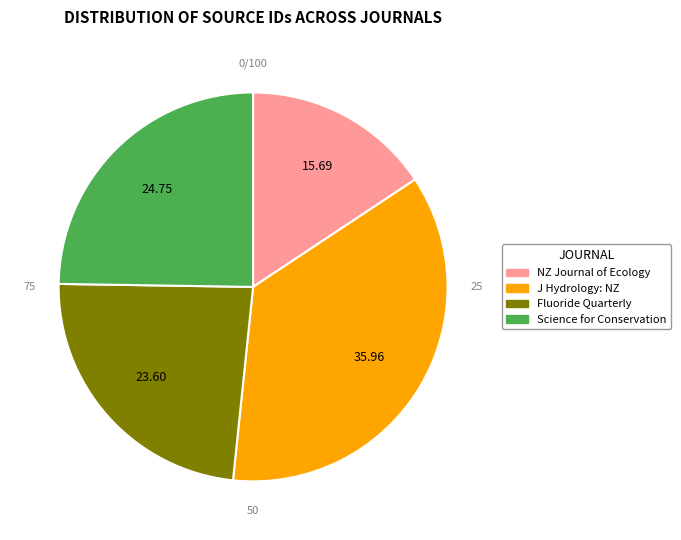

What is the smallest slice in the pie chart?

New Zealand Journal of Ecology